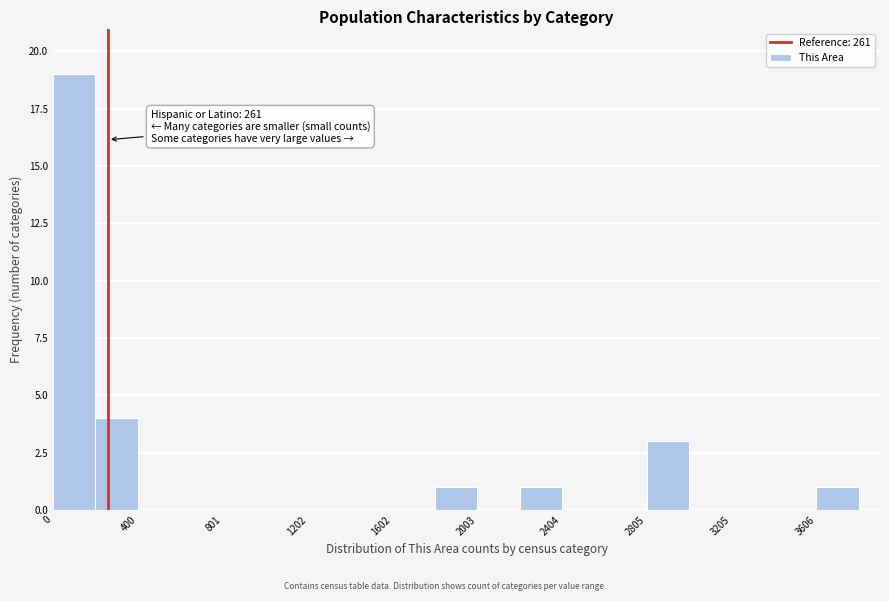

Which range on the x-axis has the tallest bar?

0 to 200